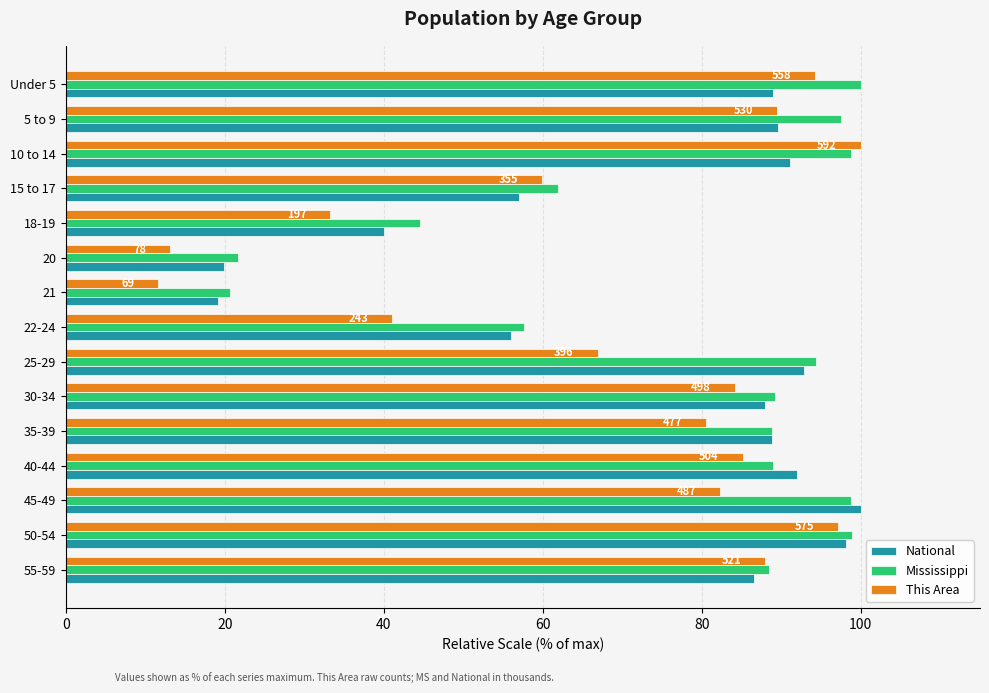

What is the difference between the This Area values at Under 5 and 20?

81.1